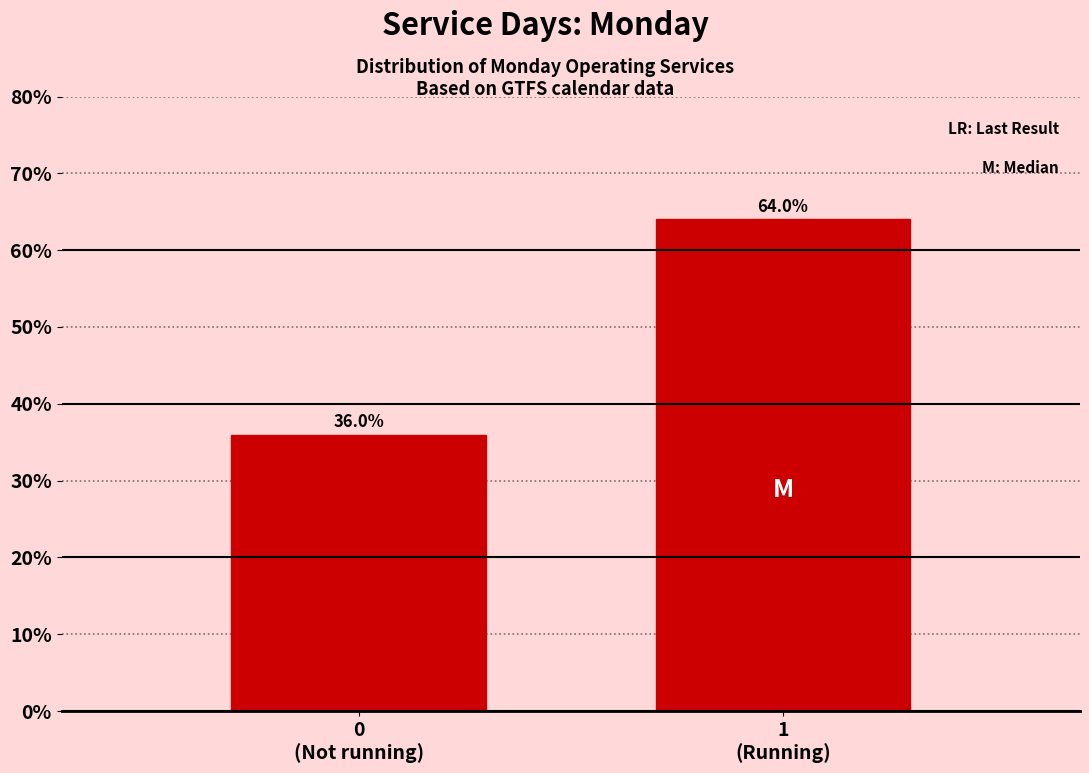

Reading left to right, extract all data points from this chart.

36	64